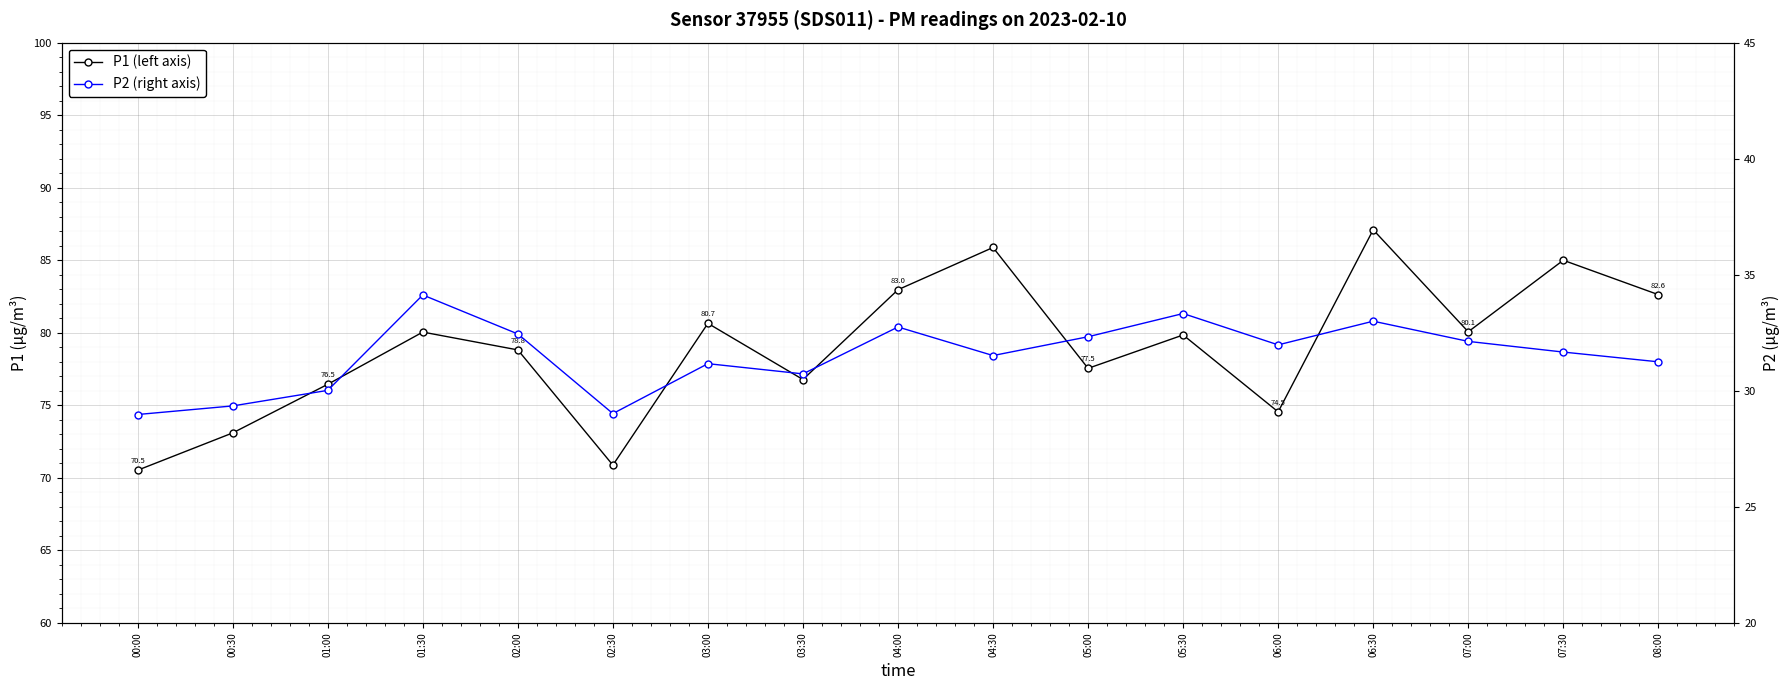

How many series are shown in this chart?

2